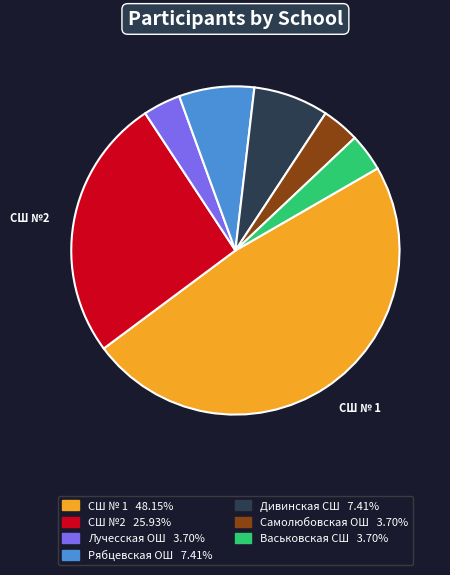

How many slices are in this pie chart?

7